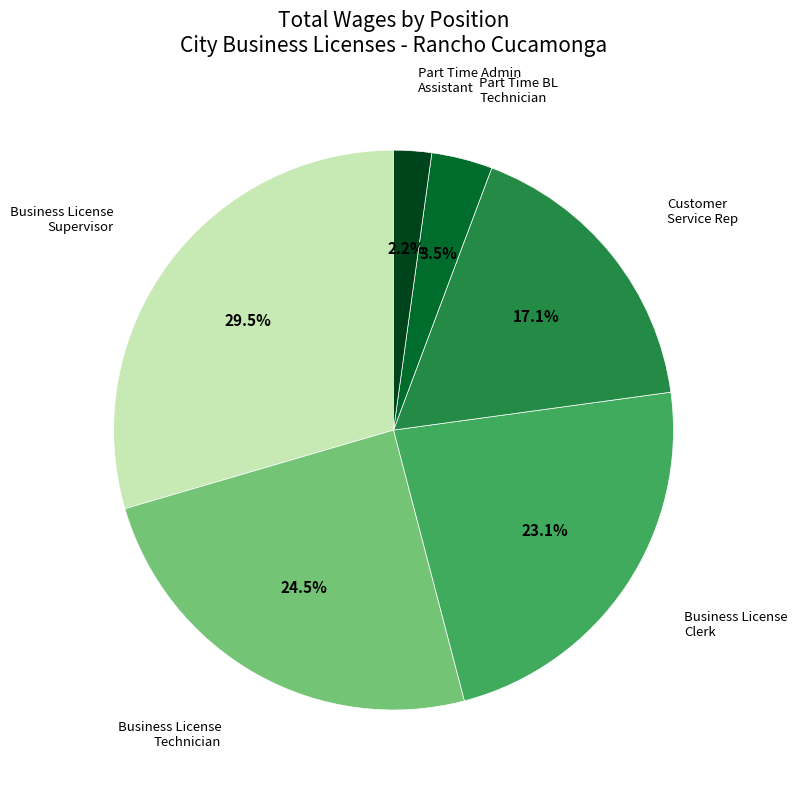

Is there a majority slice in this chart?

No